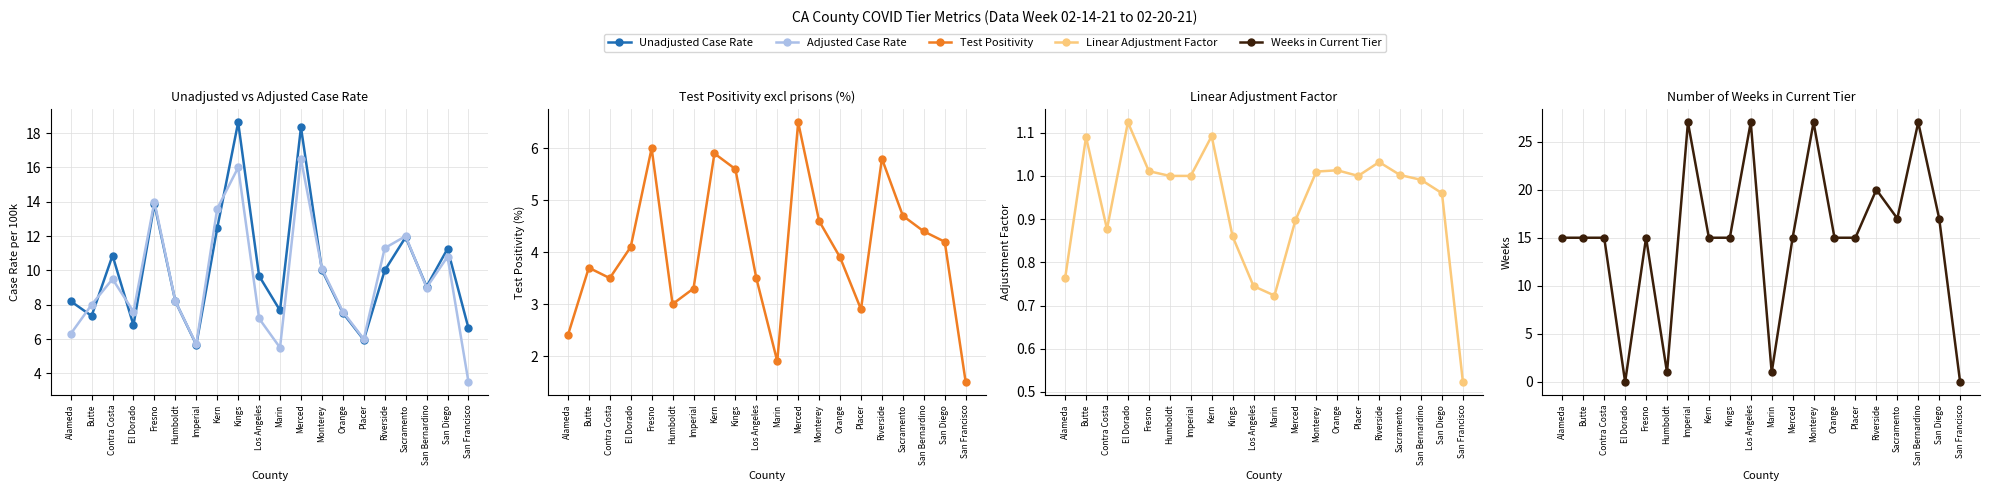

Reading right to left, transcribe all the data shown in this chart.

Unadjusted Case Rate: San Francisco=6.6	San Diego=11.3	San Bernardino=9.1	Sacramento=11.9	Riverside=10.0	Placer=6.0	Orange=7.5	Monterey=10.0	Merced=18.3	Marin=7.7	Los Angeles=9.7	Kings=18.6	Kern=12.5	Imperial=5.7	Humboldt=8.2	Fresno=13.9	El Dorado=6.8	Contra Costa=10.9	Butte=7.3	Alameda=8.2
Adjusted Case Rate: San Francisco=3.5	San Diego=10.8	San Bernardino=9.0	Sacramento=12.0	Riverside=11.3	Placer=6.0	Orange=7.6	Monterey=10.1	Merced=16.5	Marin=5.5	Los Angeles=7.2	Kings=16.0	Kern=13.6	Imperial=5.7	Humboldt=8.2	Fresno=14.0	El Dorado=7.6	Contra Costa=9.5	Butte=8.0	Alameda=6.3
Test Positivity: San Francisco=1.5	San Diego=4.2	San Bernardino=4.4	Sacramento=4.7	Riverside=5.8	Placer=2.9	Orange=3.9	Monterey=4.6	Merced=6.5	Marin=1.9	Los Angeles=3.5	Kings=5.6	Kern=5.9	Imperial=3.3	Humboldt=3.0	Fresno=6.0	El Dorado=4.1	Contra Costa=3.5	Butte=3.7	Alameda=2.4
Linear Adjustment Factor: San Francisco=0.5	San Diego=1.0	San Bernardino=1.0	Sacramento=1.0	Riverside=1.0	Placer=1.0	Orange=1.0	Monterey=1.0	Merced=0.9	Marin=0.7	Los Angeles=0.7	Kings=0.9	Kern=1.1	Imperial=1.0	Humboldt=1.0	Fresno=1.0	El Dorado=1.1	Contra Costa=0.9	Butte=1.1	Alameda=0.8
Weeks in Current Tier: San Francisco=0.0	San Diego=17.0	San Bernardino=27.0	Sacramento=17.0	Riverside=20.0	Placer=15.0	Orange=15.0	Monterey=27.0	Merced=15.0	Marin=1.0	Los Angeles=27.0	Kings=15.0	Kern=15.0	Imperial=27.0	Humboldt=1.0	Fresno=15.0	El Dorado=0.0	Contra Costa=15.0	Butte=15.0	Alameda=15.0